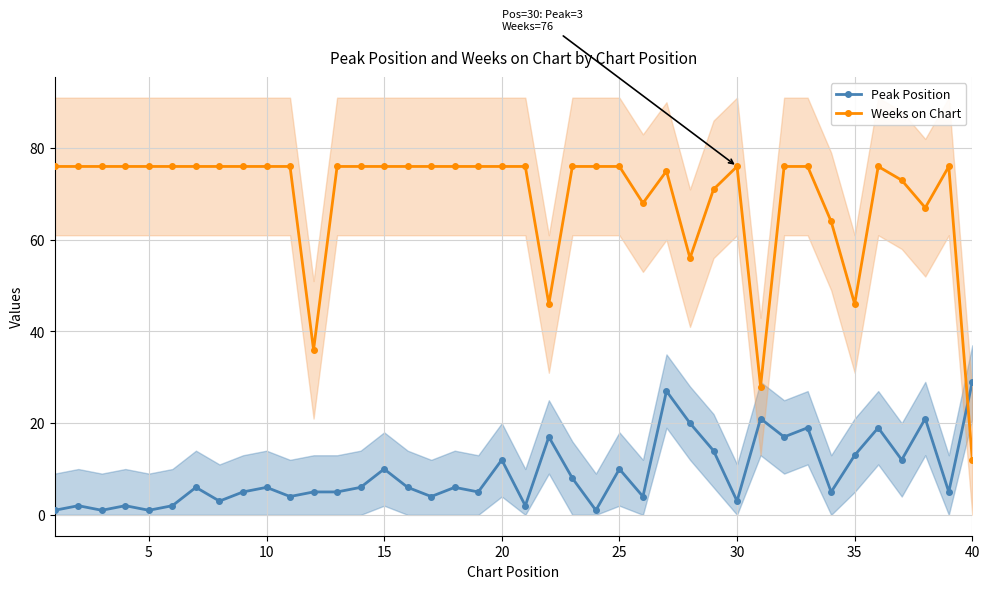

True or false: Weeks on Chart and Peak Position intersect in this chart.

True